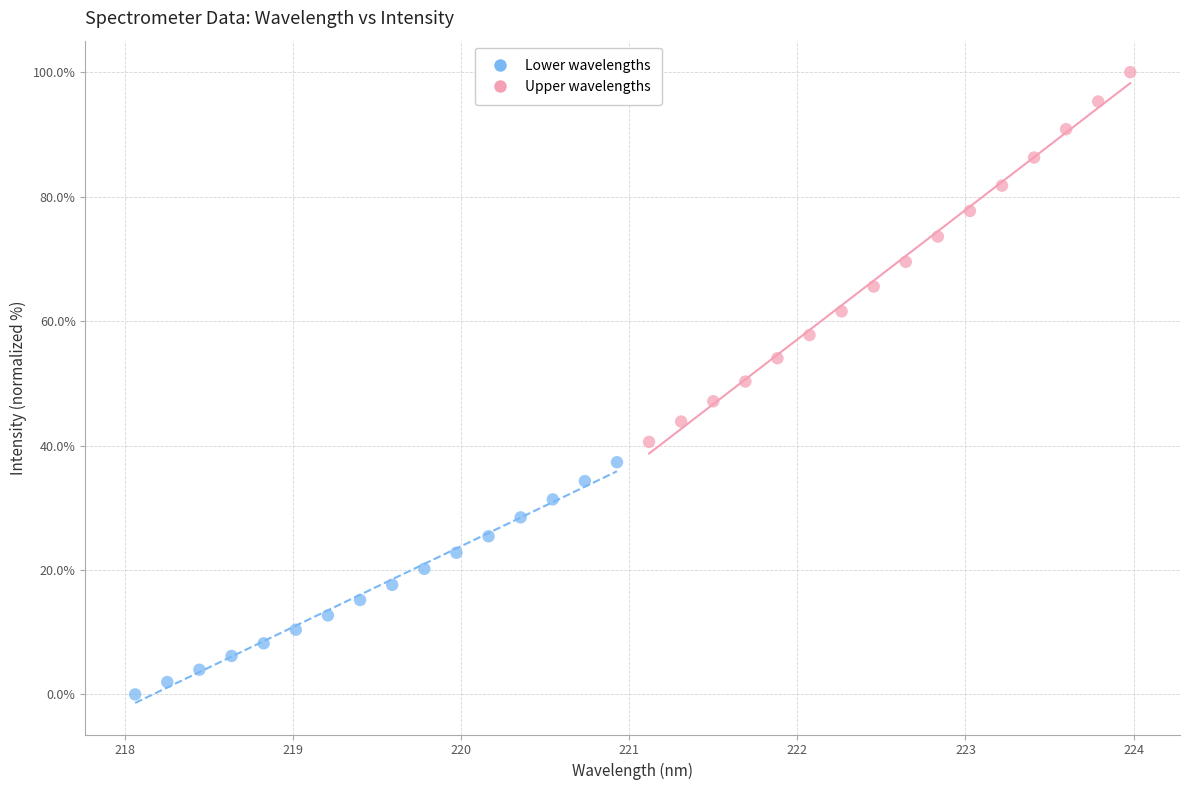

Which series reaches the minimum Y coordinate?

Lower wavelengths